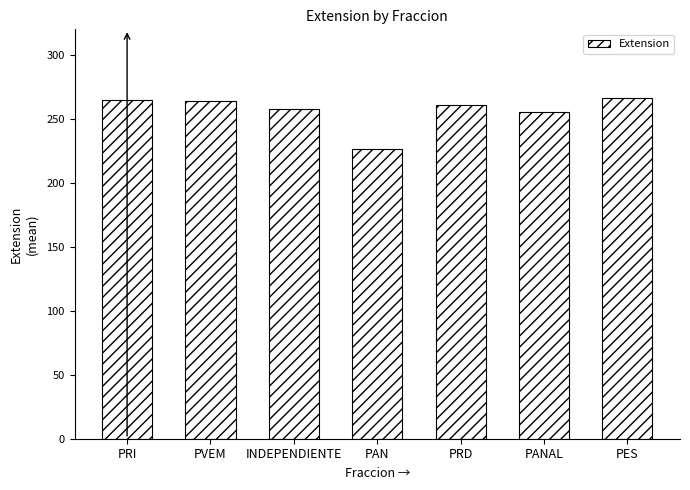

Between PRD and PANAL, which is larger?

PRD